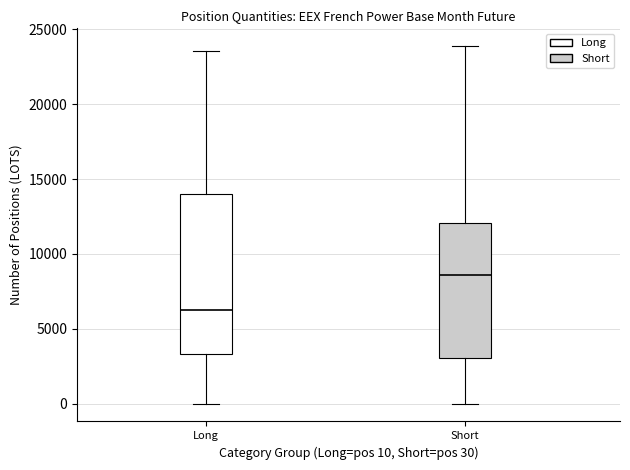

Reading left to right, transcribe this box plot: for each box, give where its median line is, the range the box spans, and where its two whiskers end, as read against the y-axis. The values are not printed on the chart, so give them approximately, as read against the axis.

Long: median 6500, box 3500 to 14000, whiskers 0 to 23500
Short: median 8500, box 3000 to 12000, whiskers 0 to 24000